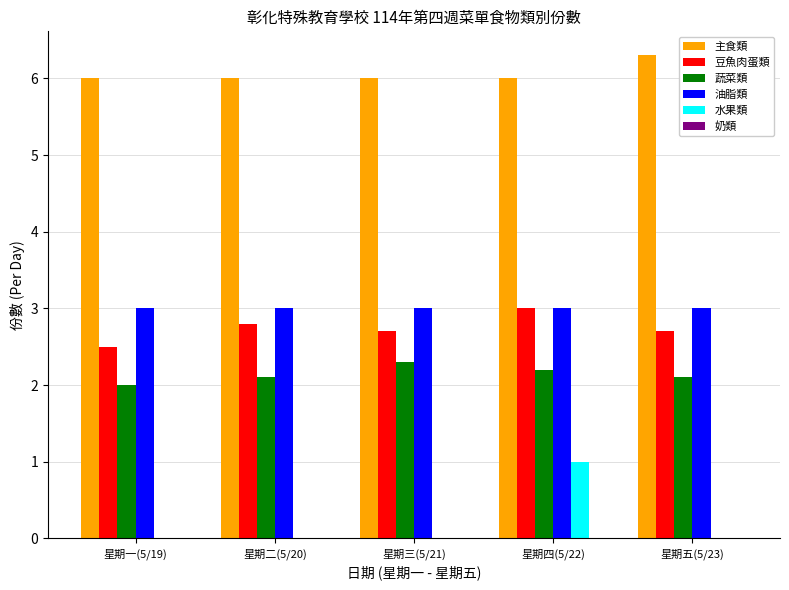

What is the sum of all 豆魚肉蛋類 values?

13.7